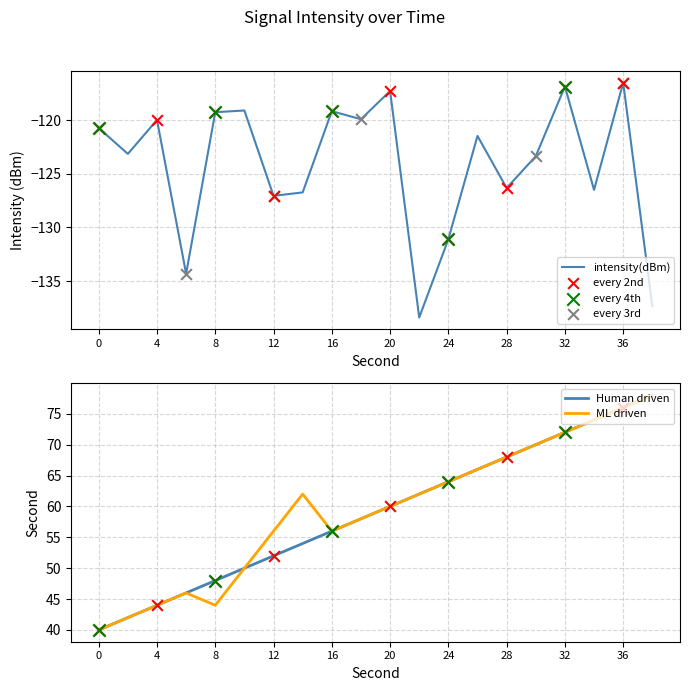

At which category is the sum across all series the highest?

36